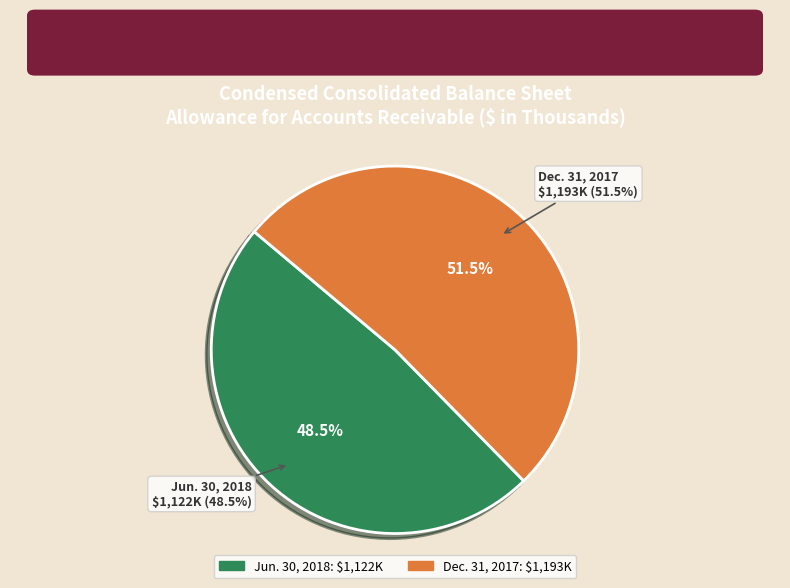

To the nearest percent, what portion does Allowance for Accounts Receivable (Dec. 31, 2017) represent?

52%